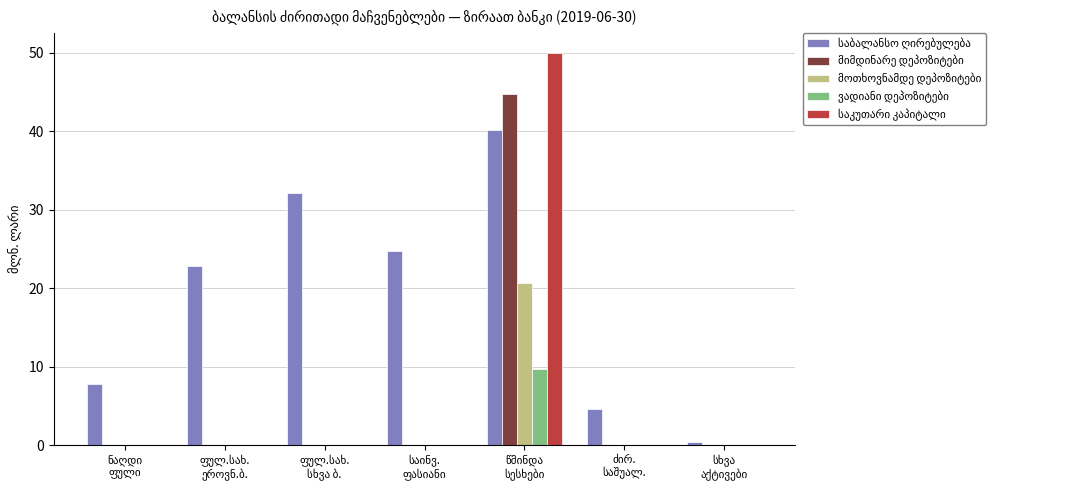

The value of მოთხოვნამდე დეპოზიტები at ფულ.სახ.
ეროვნ.ბ. is 9.1. True or false?

False